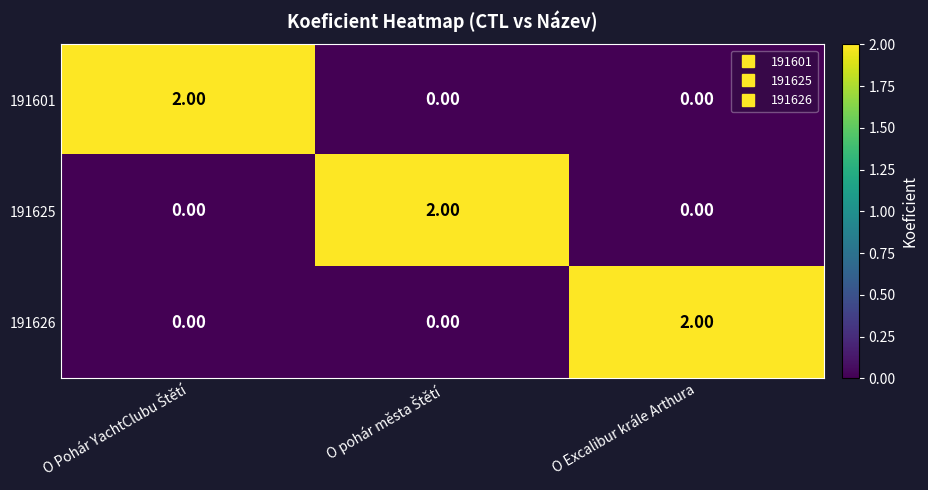

At how many categories does at least one series exceed 0?

3